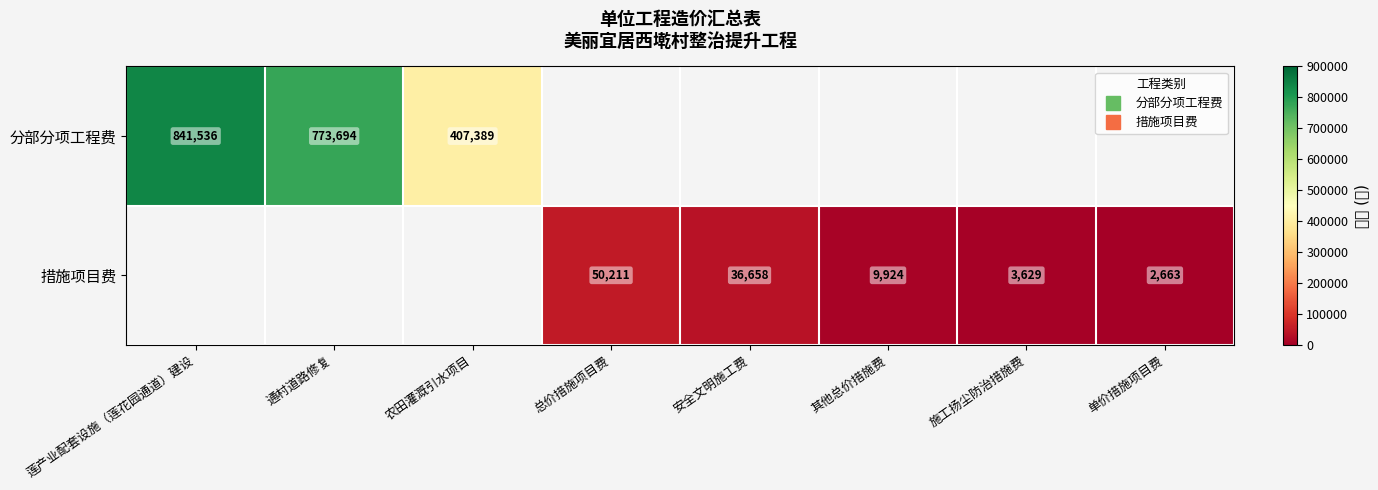

What is the difference between the maximum and second lowest values in the 措施项目费 series?

46582.0